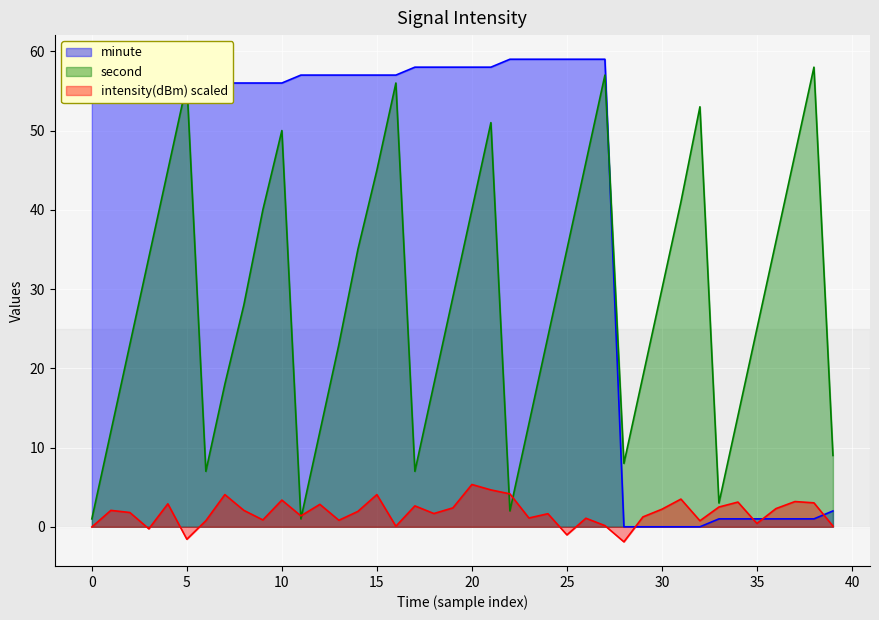

In intensity, how many points are lower than both neighbors (excluding endpoints)?

12